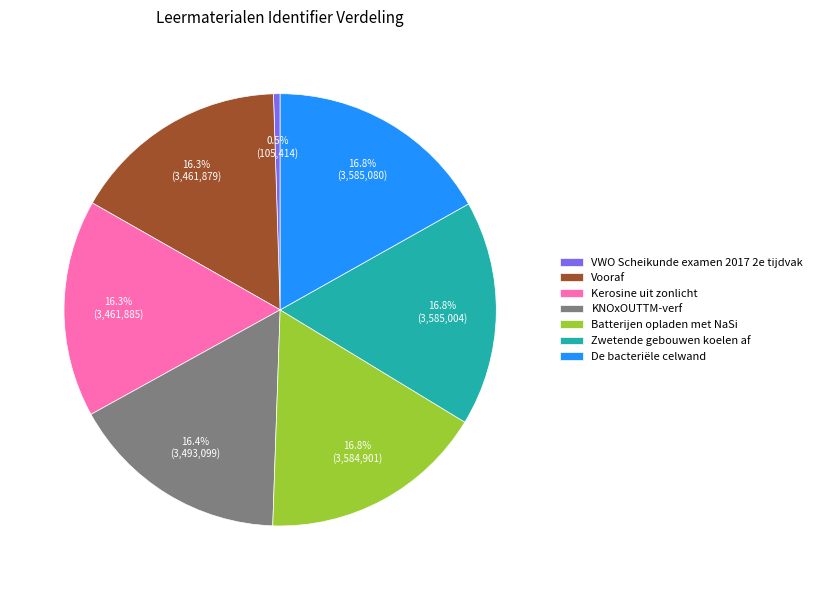

What percentage is the KNOxOUTTM-verf slice, to the nearest percent?

16%